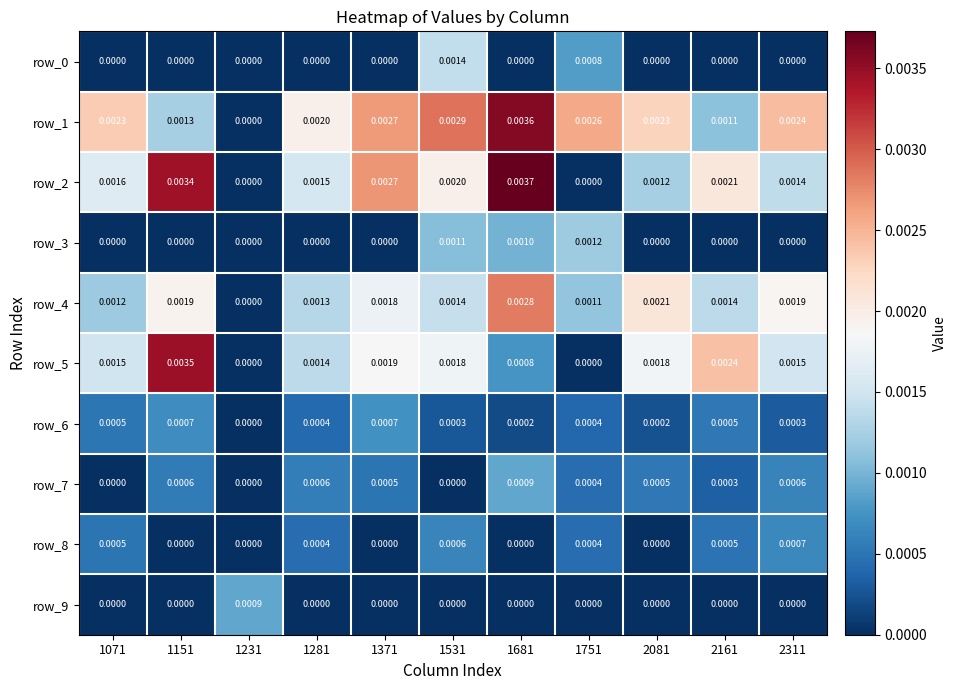

The value of row_1 at 1151 is 0.0. True or false?

True